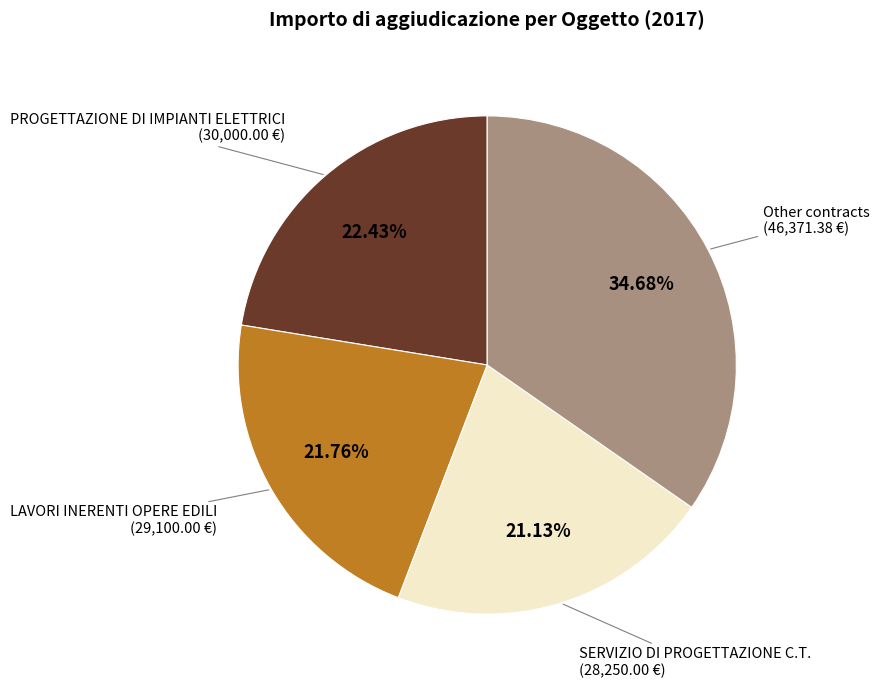

Is there any slice that represents more than half of the pie?

No